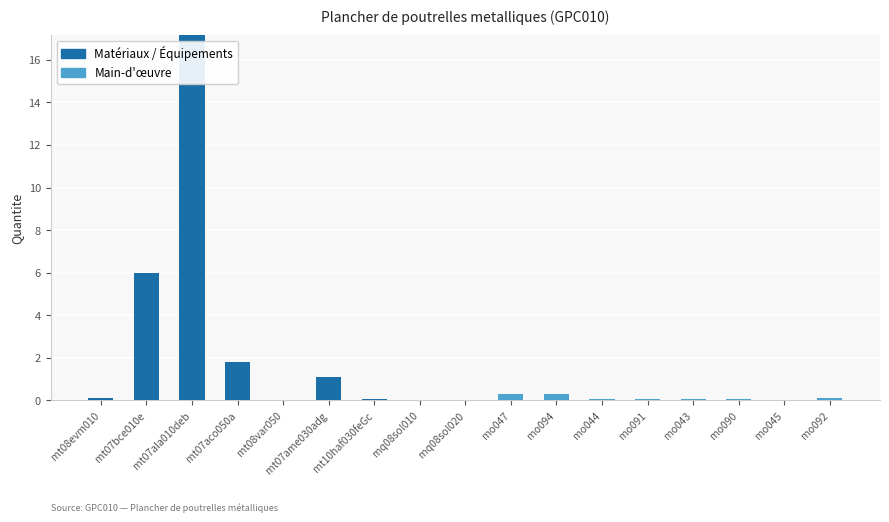

What is the maximum value for Matériaux / Équipements?

17.2